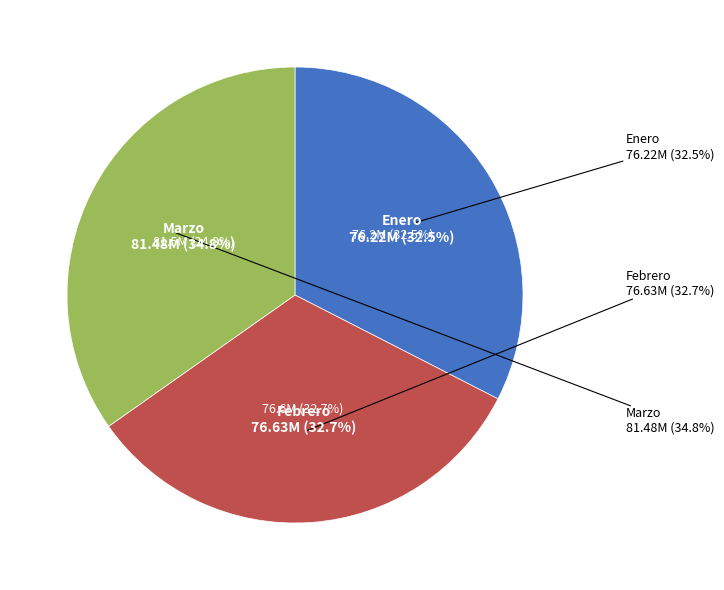

Is it true that Febrero is 42% of the pie?

False